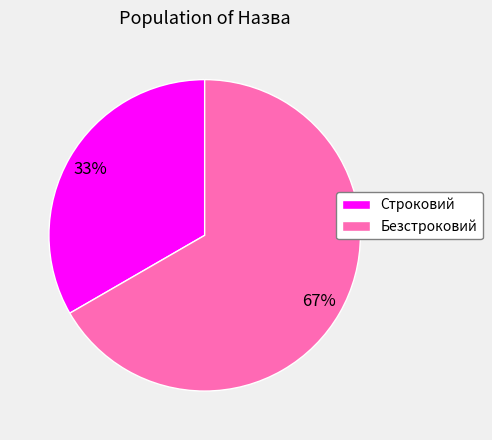

Is the sum of Безстроковий and Строковий greater than half?

Yes